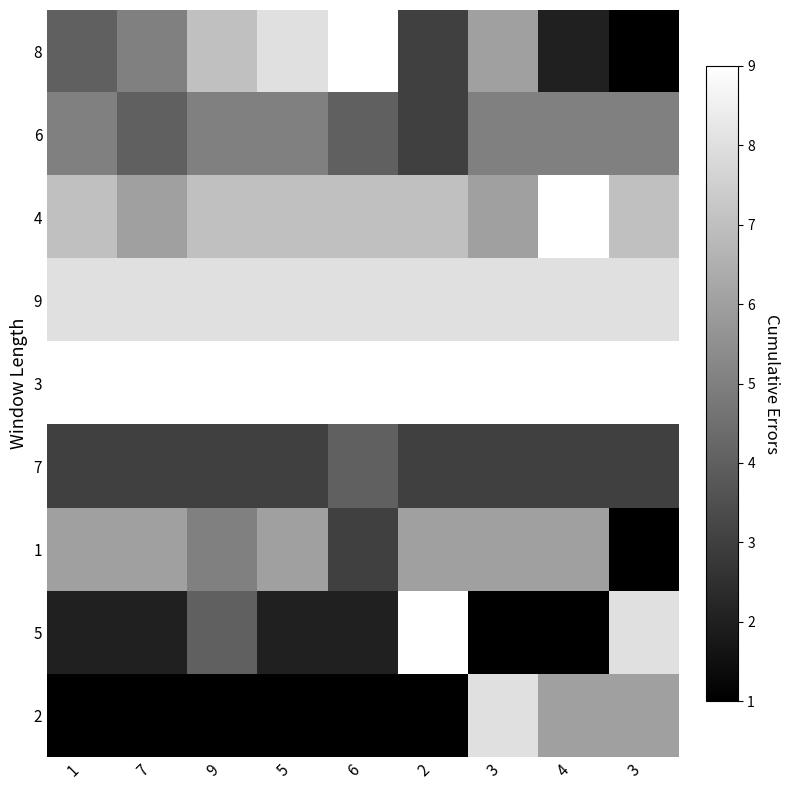

Reading left to right, transcribe all the data shown in this chart.

8: 1=4	7=5	9=7	5=8	6=9	2=3	3=6	4=2	3=1
6: 1=5	7=4	9=5	5=5	6=4	2=3	3=5	4=5	3=5
4: 1=7	7=6	9=7	5=7	6=7	2=7	3=6	4=9	3=7
9: 1=8	7=8	9=8	5=8	6=8	2=8	3=8	4=8	3=8
3: 1=9	7=9	9=9	5=9	6=9	2=9	3=9	4=9	3=9
7: 1=3	7=3	9=3	5=3	6=4	2=3	3=3	4=3	3=3
1: 1=6	7=6	9=5	5=6	6=3	2=6	3=6	4=6	3=1
5: 1=2	7=2	9=4	5=2	6=2	2=9	3=1	4=1	3=8
2: 1=1	7=1	9=1	5=1	6=1	2=1	3=8	4=6	3=6